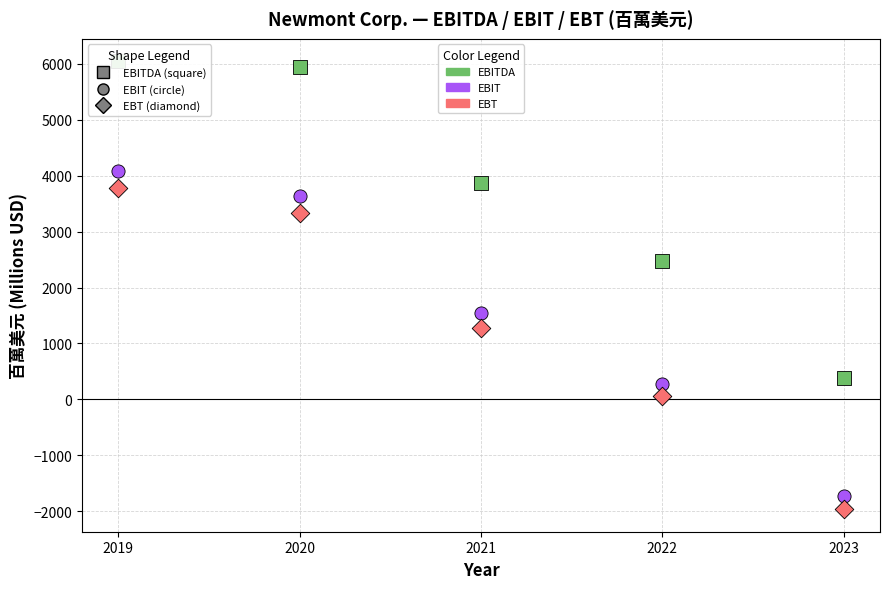

What are all the series names shown in the legend?

EBITDA, EBIT, EBT